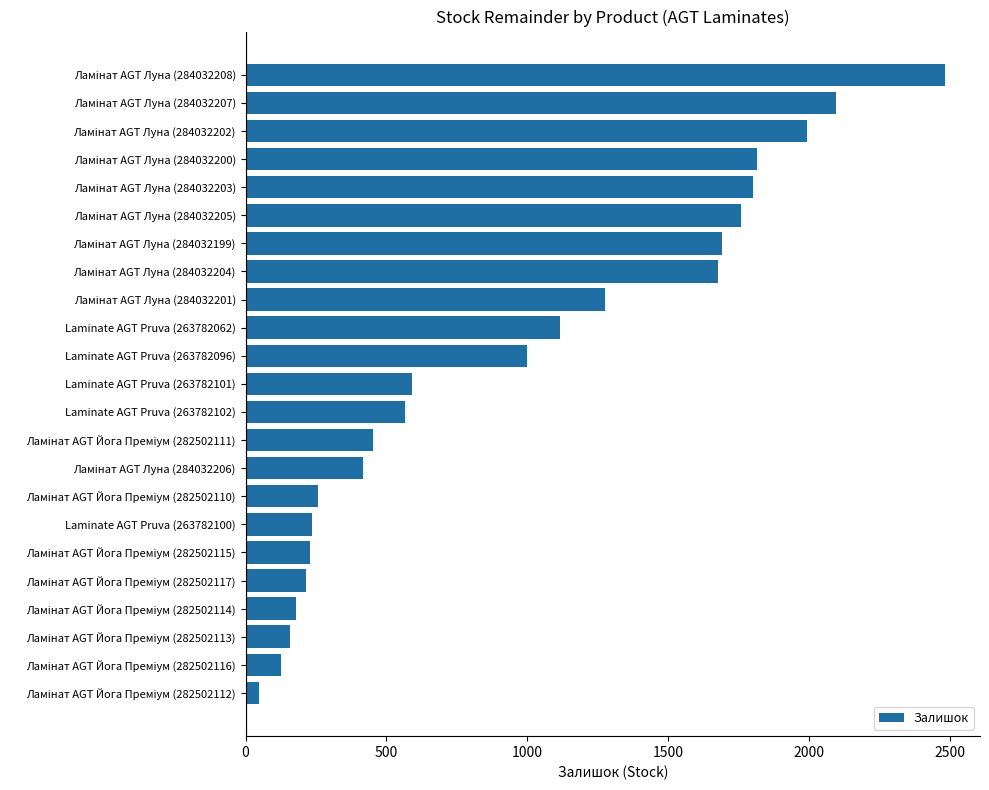

What is the greatest value displayed?

2483